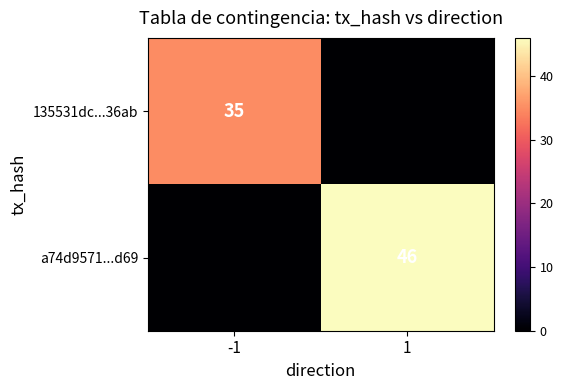

How many values in 135531dc...36ab are above zero?

1